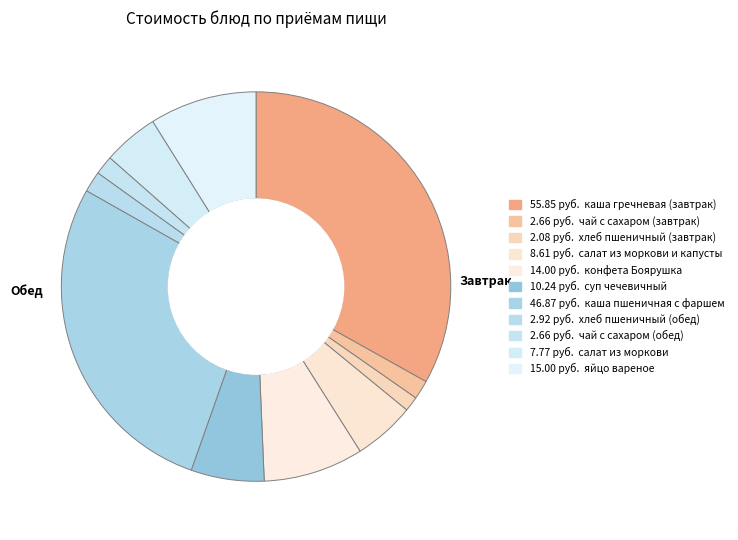

Count the number of slices in the pie.

11